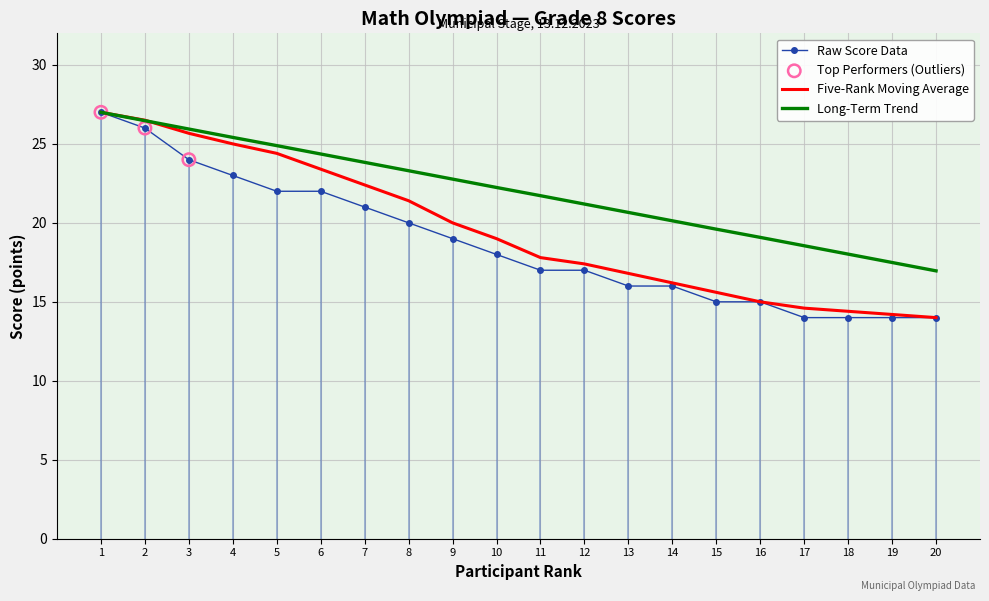

At how many categories does at least one series exceed 23?

8